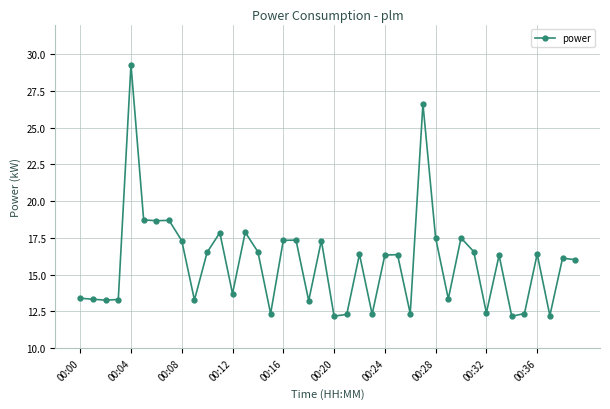

True or false: the data has more than 0 interior local peaks.

True